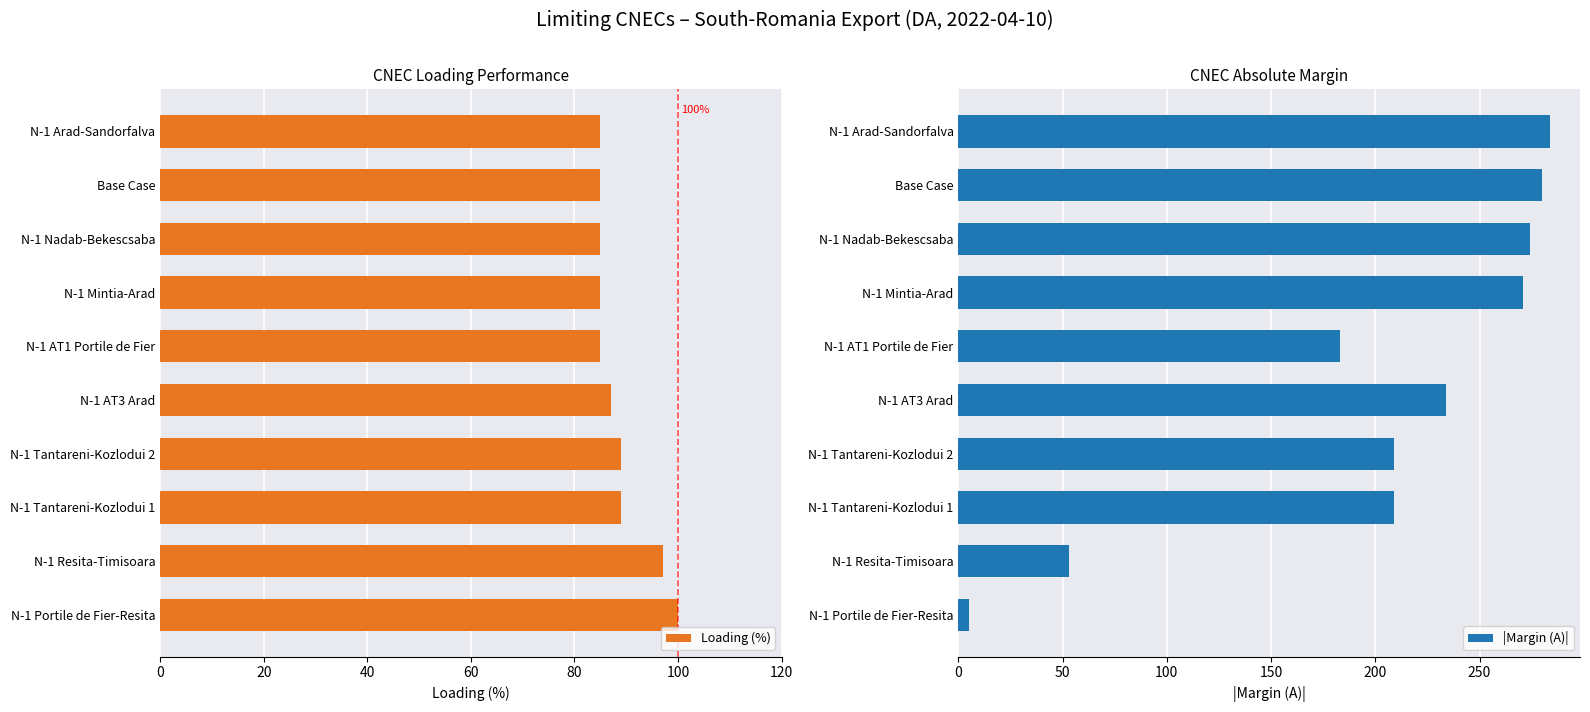

What is the sum of all |Margin (A)| values?

2002